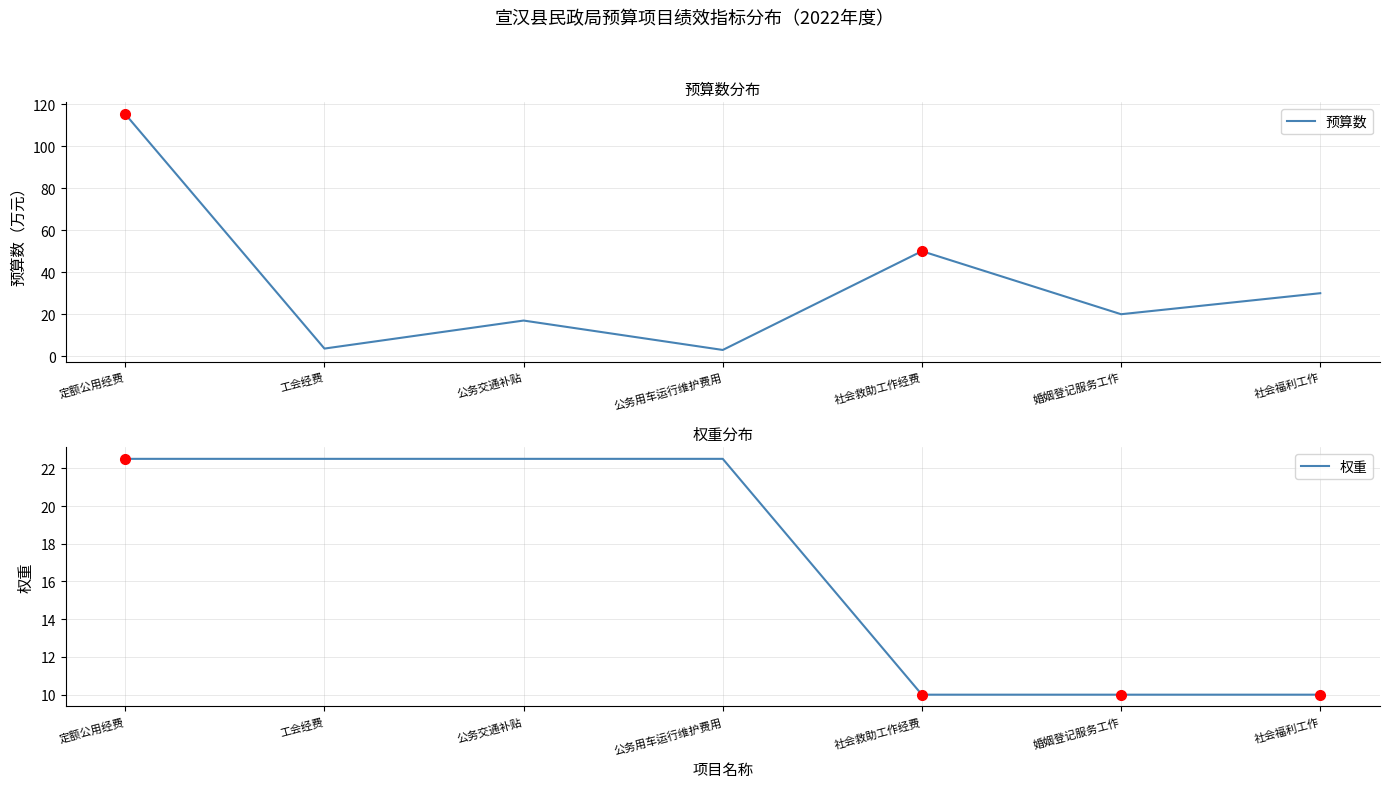

Is it true that 权重 equals 22.5 at 公务用车运行维护费用?

True